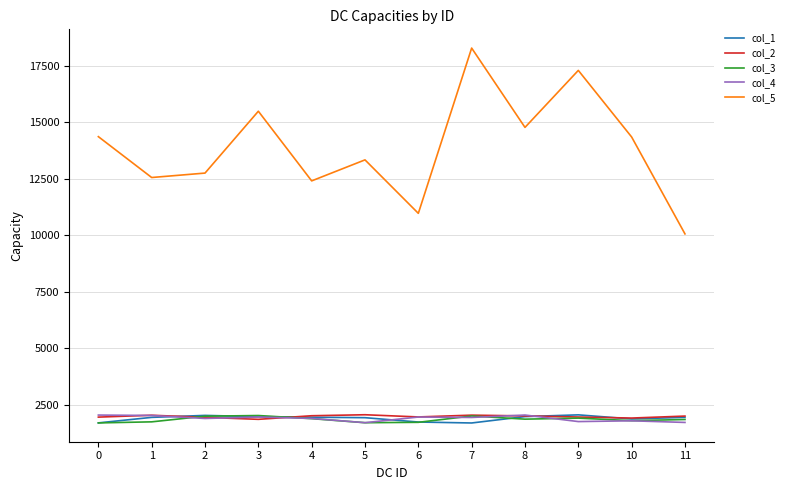

True or false: col_3 and col_5 cross at least once.

False